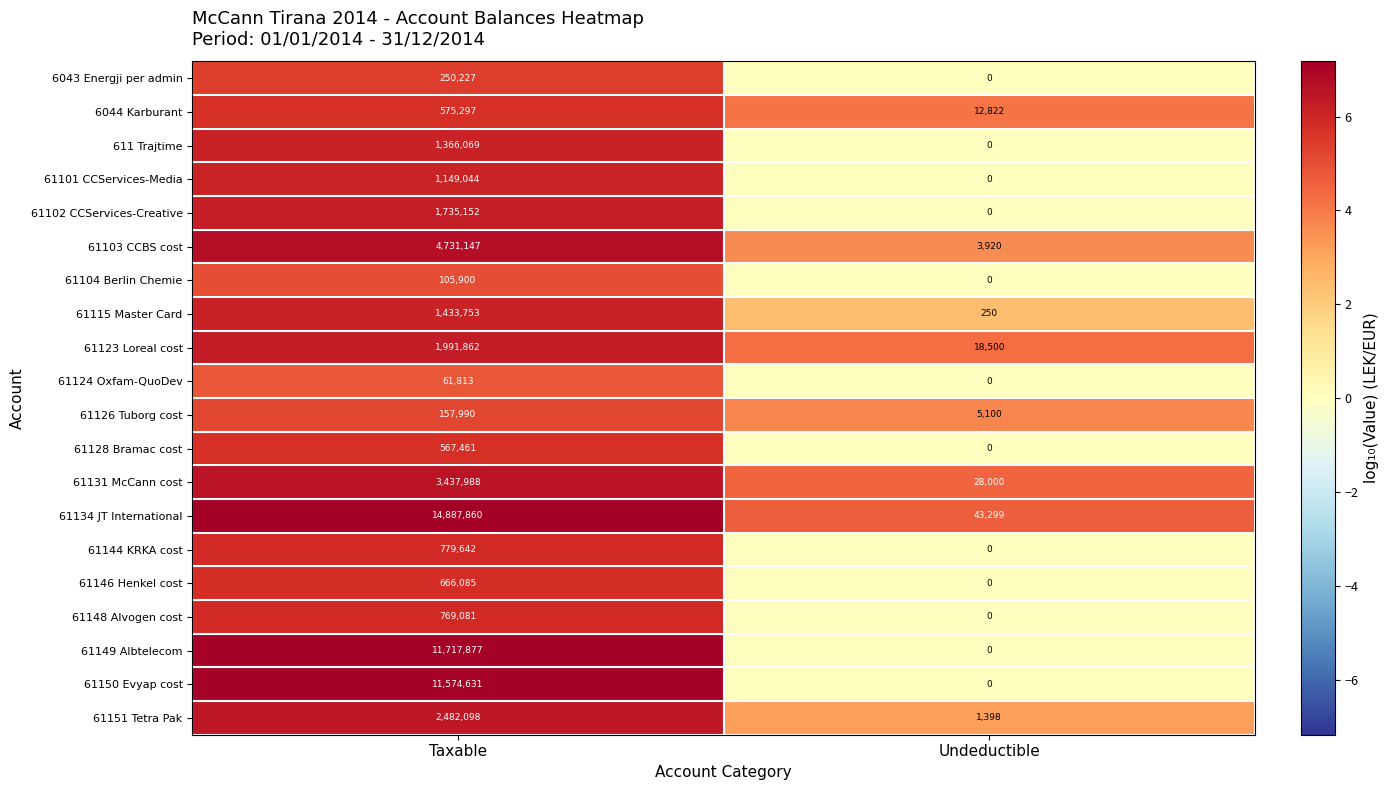

List the series in order of their peak value, lowest first.

61124 Oxfam-QuoDev, 61104 Berlin Chemie, 61126 Tuborg cost, 6043 Energji per admin, 61128 Bramac cost, 6044 Karburant, 61146 Henkel cost, 61148 Alvogen cost, 61144 KRKA cost, 61101 CCServices-Media, 611 Trajtime, 61115 Master Card, 61102 CCServices-Creative, 61123 Loreal cost, 61151 Tetra Pak, 61131 McCann cost, 61103 CCBS cost, 61150 Evyap cost, 61149 Albtelecom, 61134 JT International